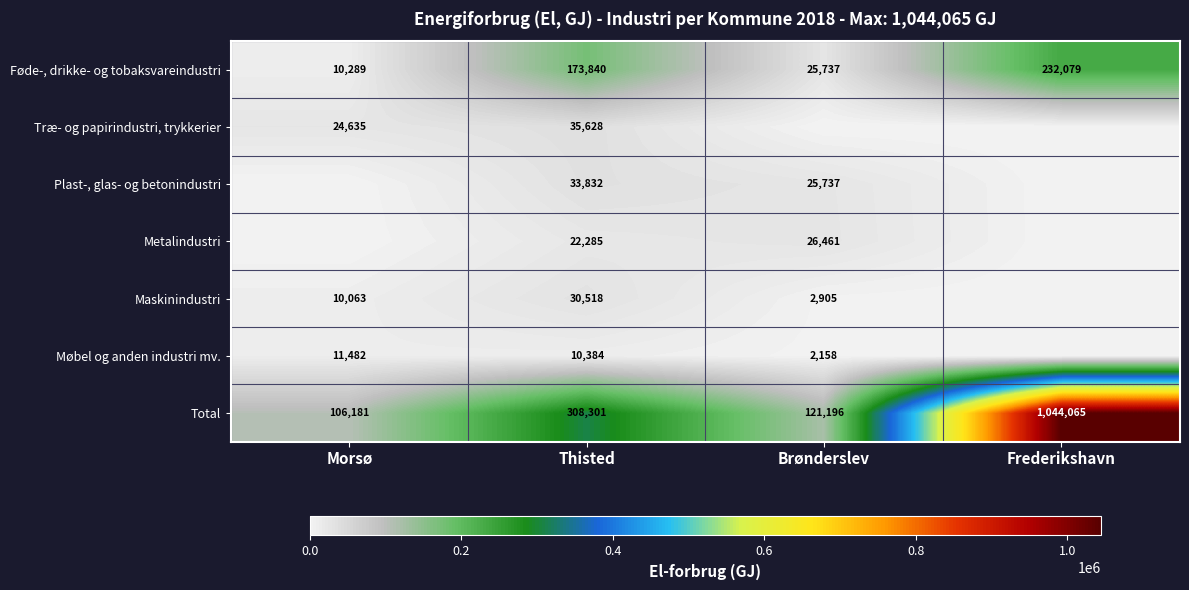

At which category is the sum across all series the highest?

Frederikshavn